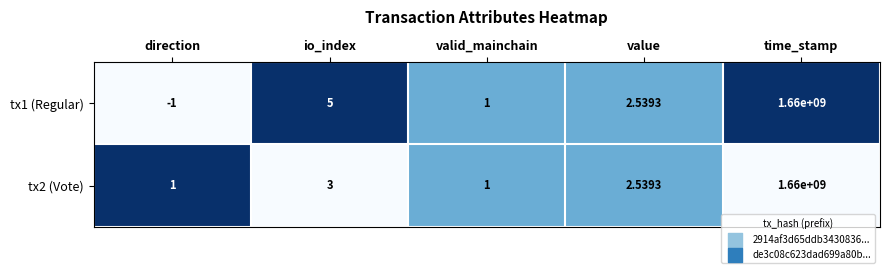

Where does the tx1 (Regular) series first go above 2?

io_index